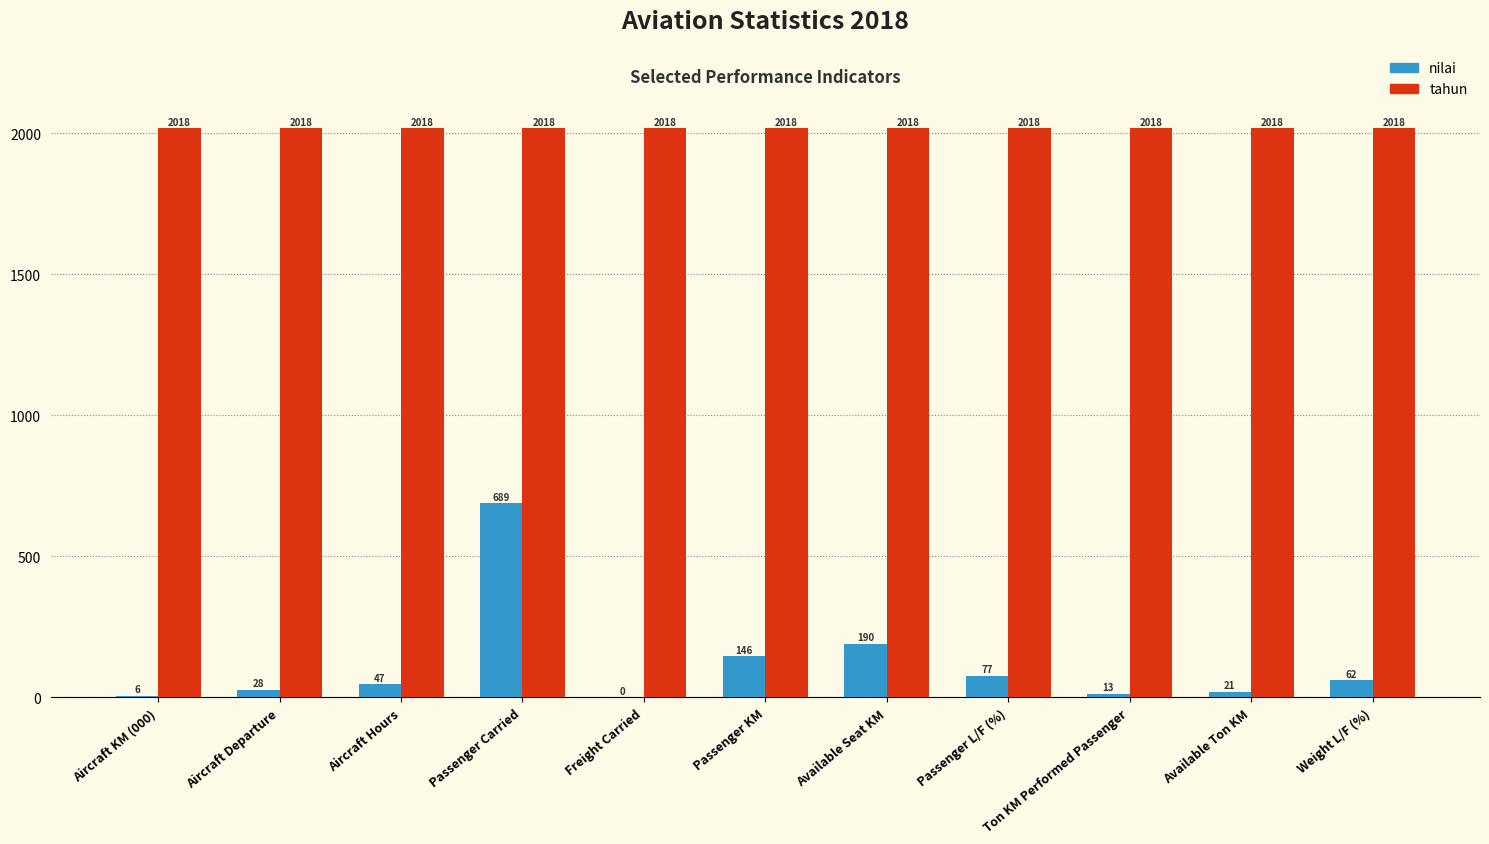

Which series changed the most between Aircraft Hours and Freight Carried?

nilai